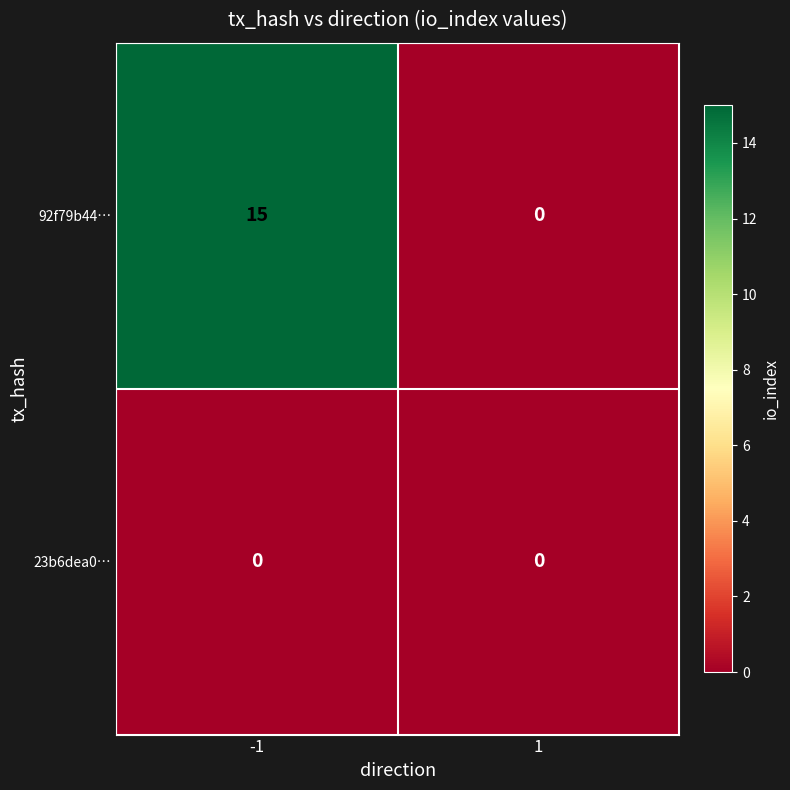

List the series in order of their overall mean, lowest first.

23b6dea0…, 92f79b44…